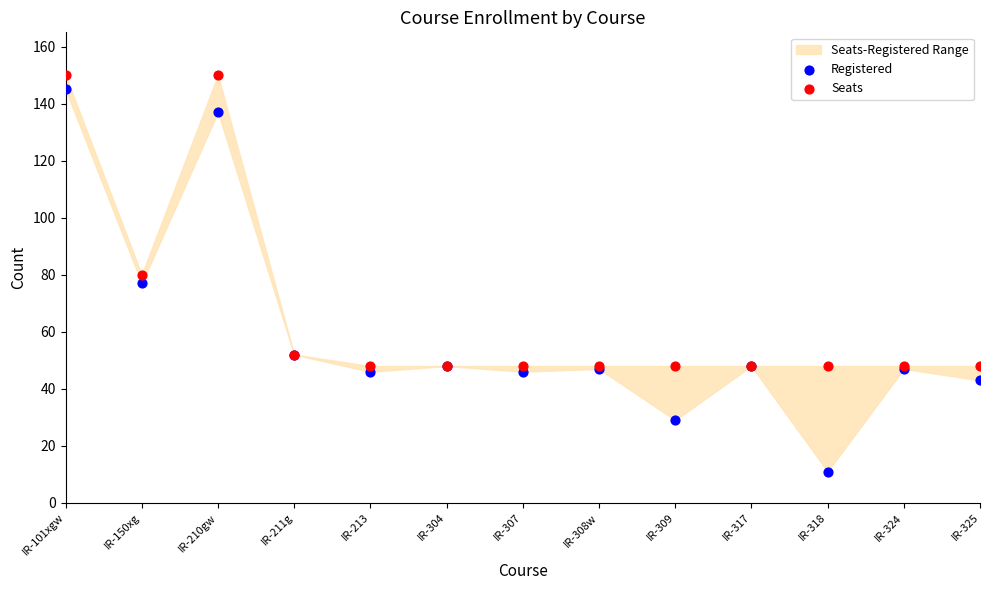

In the Seats series, what Y value is closest to 99?

80